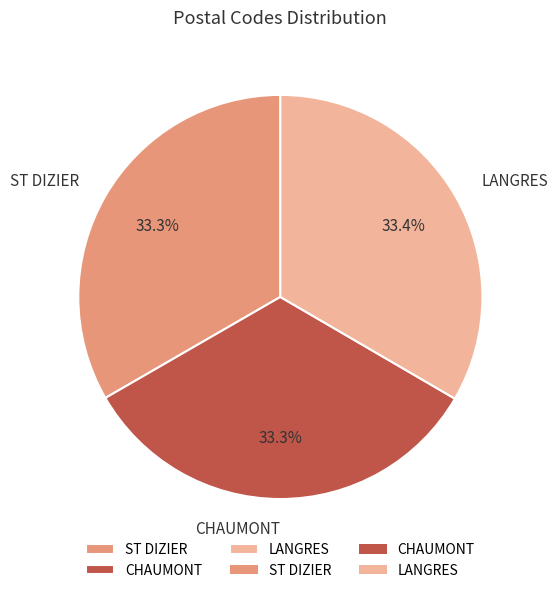

To the nearest percent, what is the combined percentage of ST DIZIER and LANGRES?

67%